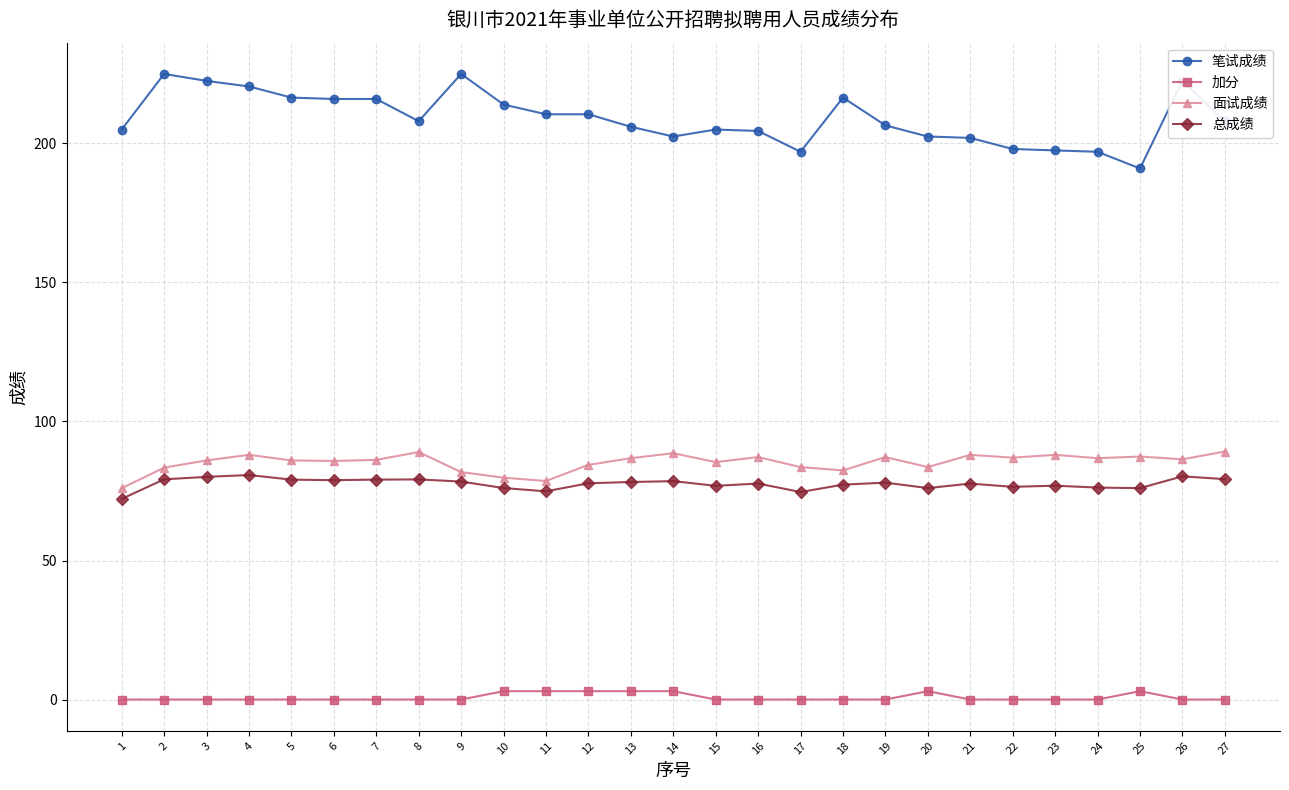

True or false: 笔试成绩 and 加分 cross at least once.

False